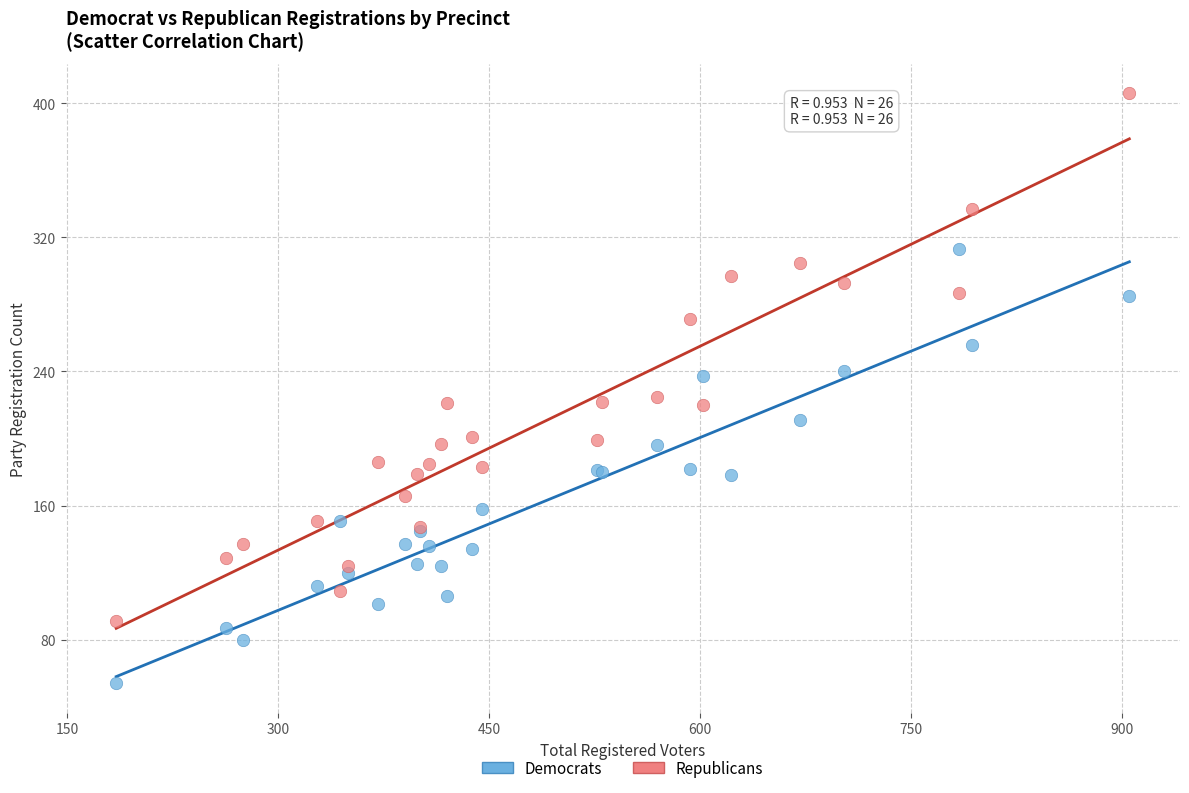

Which series contains the lowest Y value?

Democrats